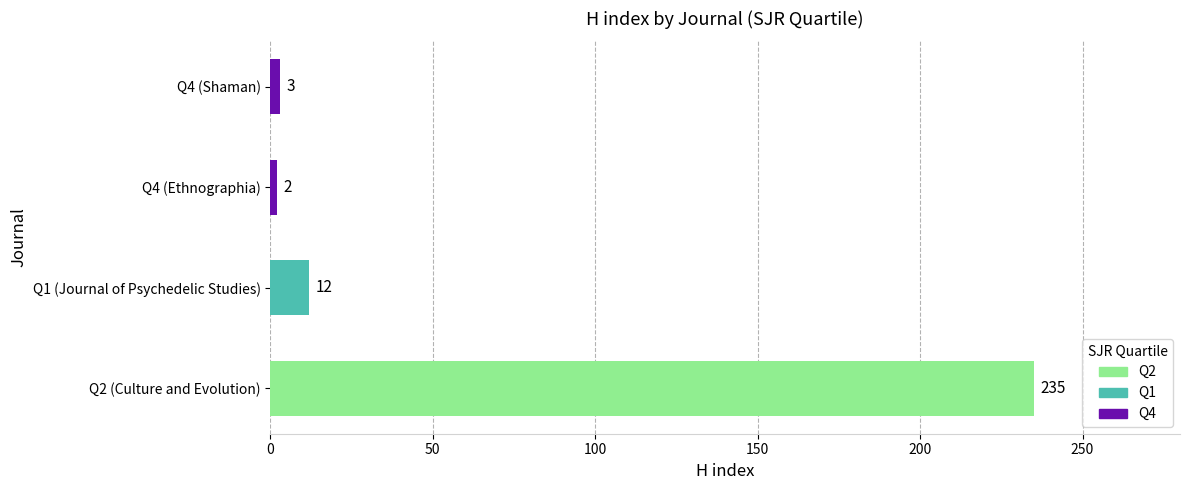

What is the change in value from Q2 (Culture and Evolution) to Q1 (Journal of Psychedelic Studies)?

-223